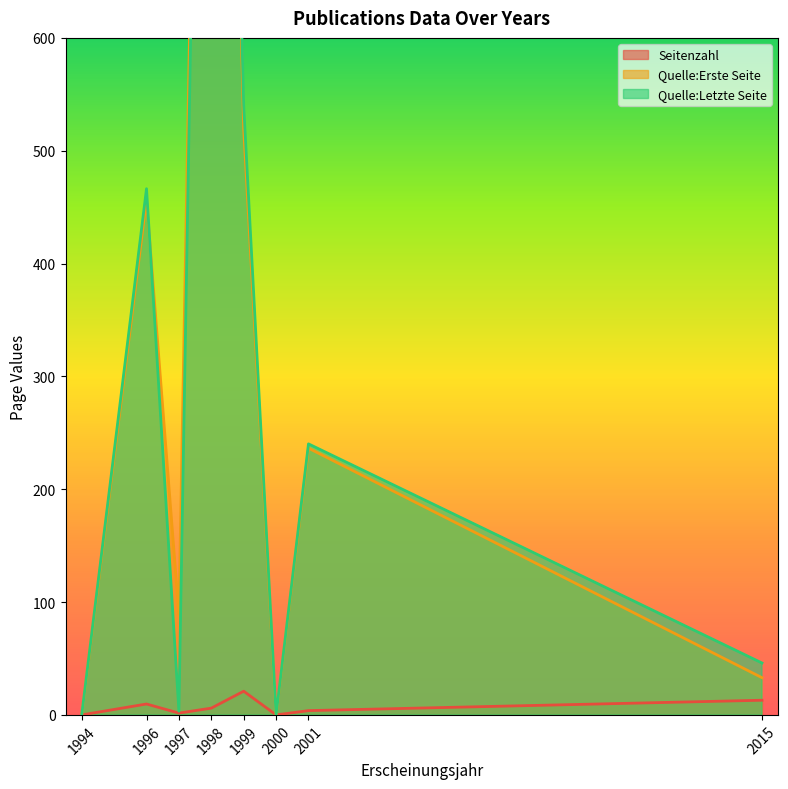

The Quelle:Erste Seite series shows 3295 at 1998. True or false?

True